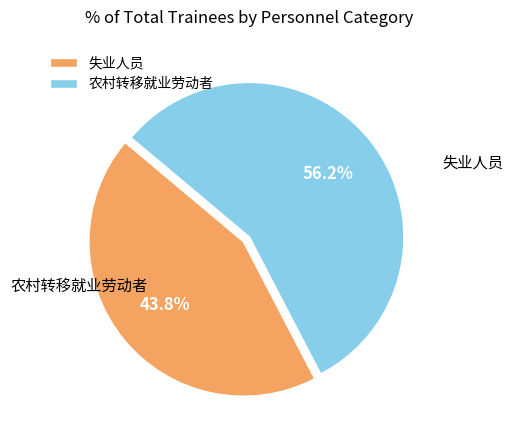

Approximately how many times larger is the value at 农村转移就业劳动者 compared to 失业人员?

1.3